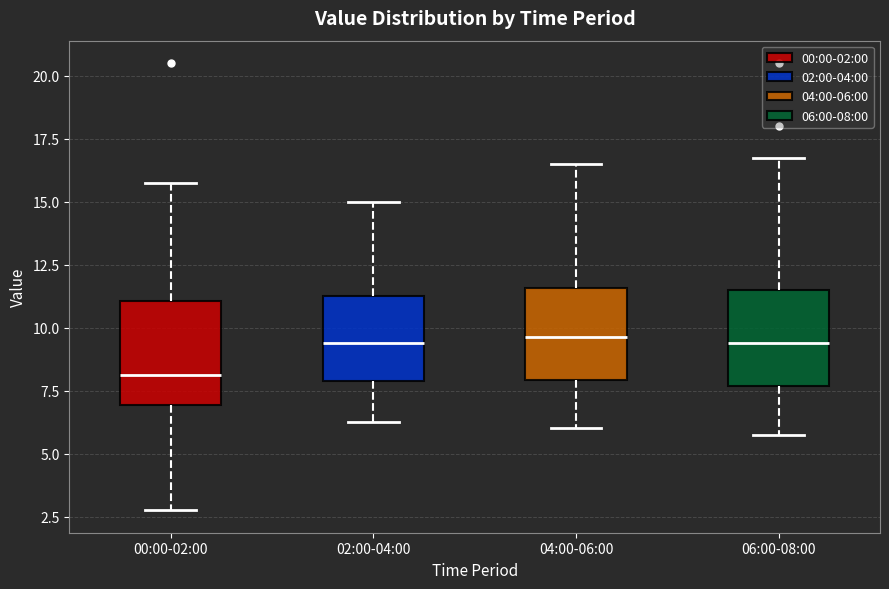

Reading left to right, read every box against the y-axis: the position of its median line, the range the box covers, and the ends of its whiskers. The values are not printed on the chart, so give them approximately, as read against the axis.

00:00-02:00: median 8.0, box 7.0 to 11.0, whiskers 3.0 to 16.0
02:00-04:00: median 9.5, box 8.0 to 11.5, whiskers 6.5 to 15.0
04:00-06:00: median 9.5, box 8.0 to 11.5, whiskers 6.0 to 16.5
06:00-08:00: median 9.5, box 7.5 to 11.5, whiskers 6.0 to 17.0